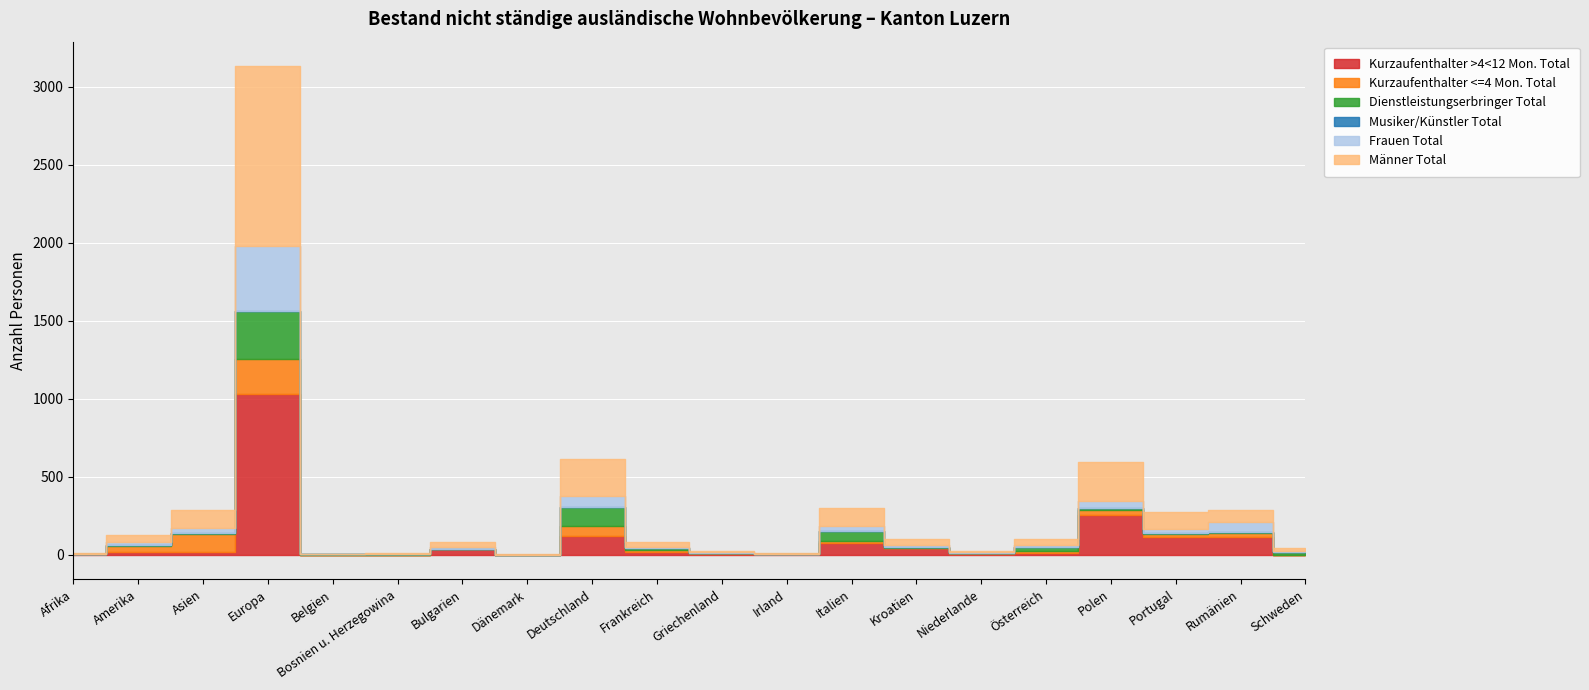

What is the label of the 8th point from the left?

Dänemark